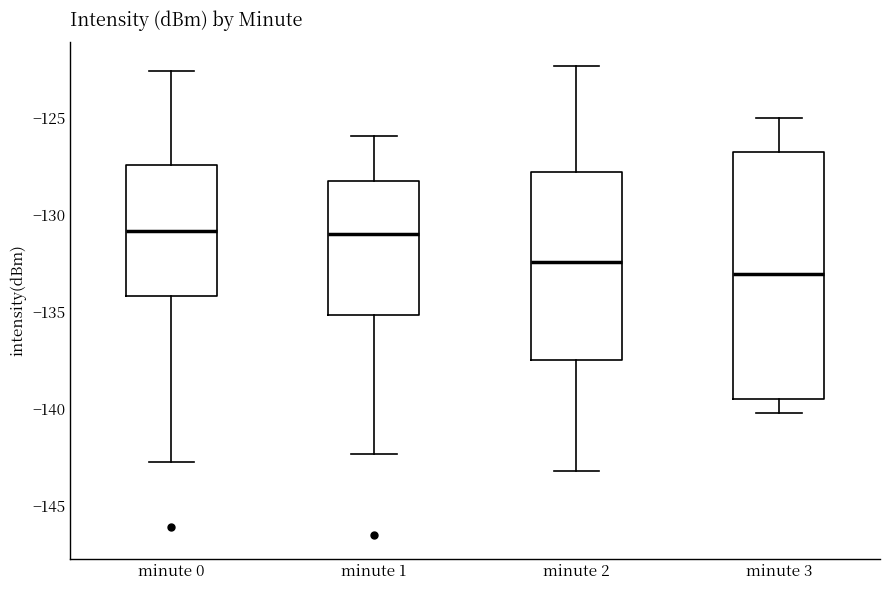

Which box has the lowest median line?

minute 3